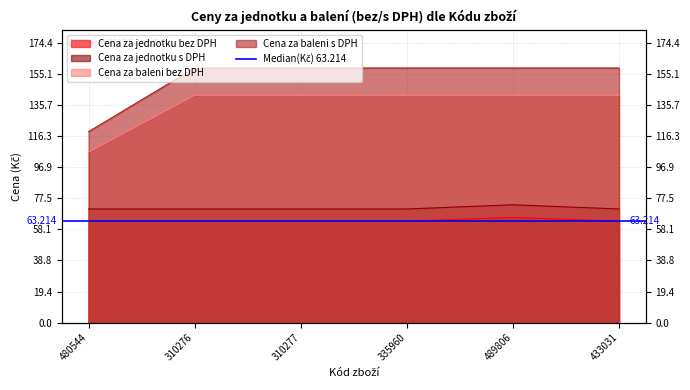

True or false: Cena za baleni s DPH and Cena za baleni bez DPH cross at least once.

False